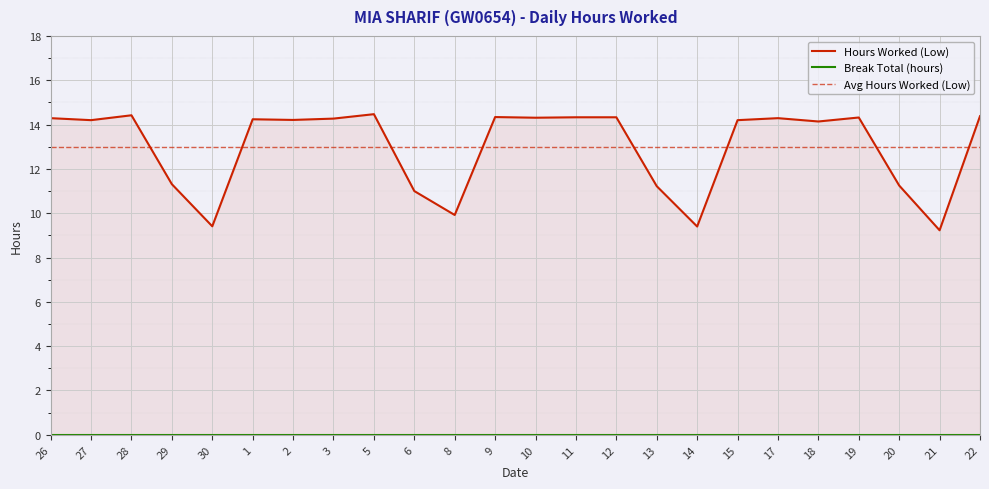

What is the change in value from 3 to 22?

+0.1